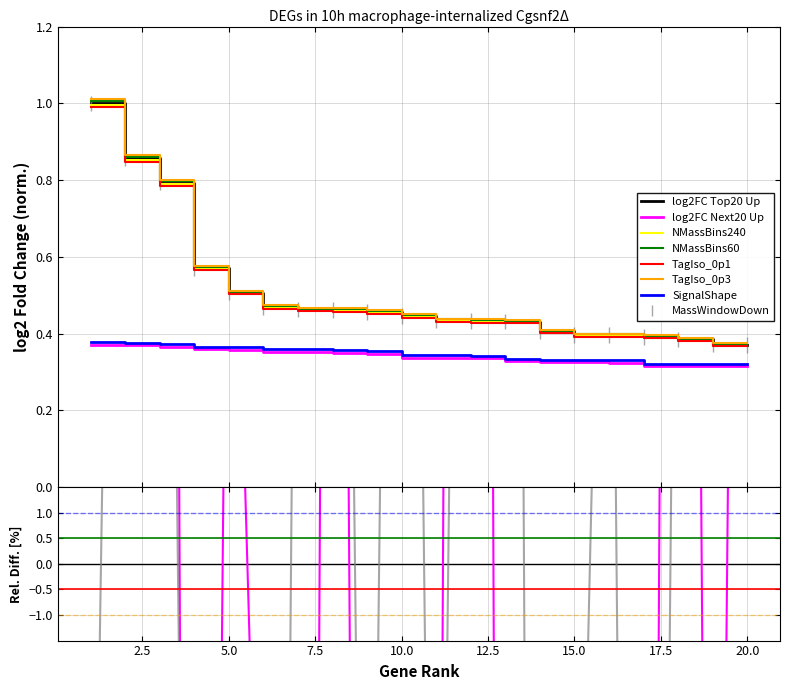

Which series has the largest total across all categories?

log2FC_up